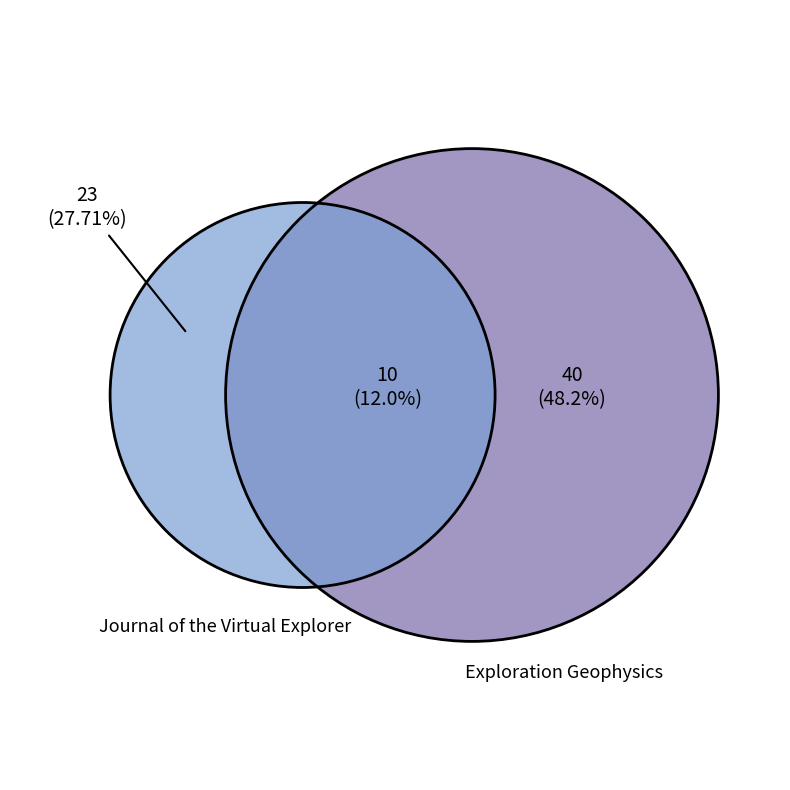

How many segments does this pie chart have?

2